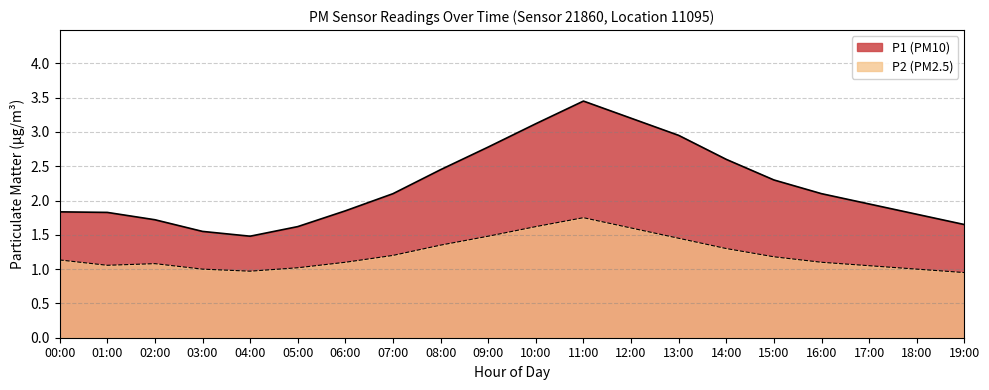

True or false: P1 and P2 cross at least once.

False